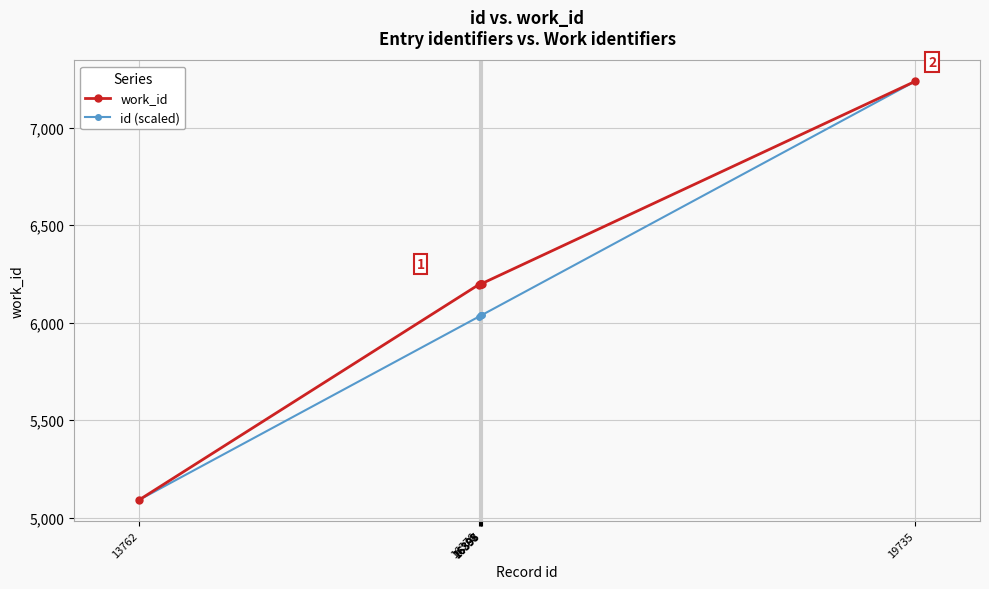

At which category is the sum across all series the highest?

19735